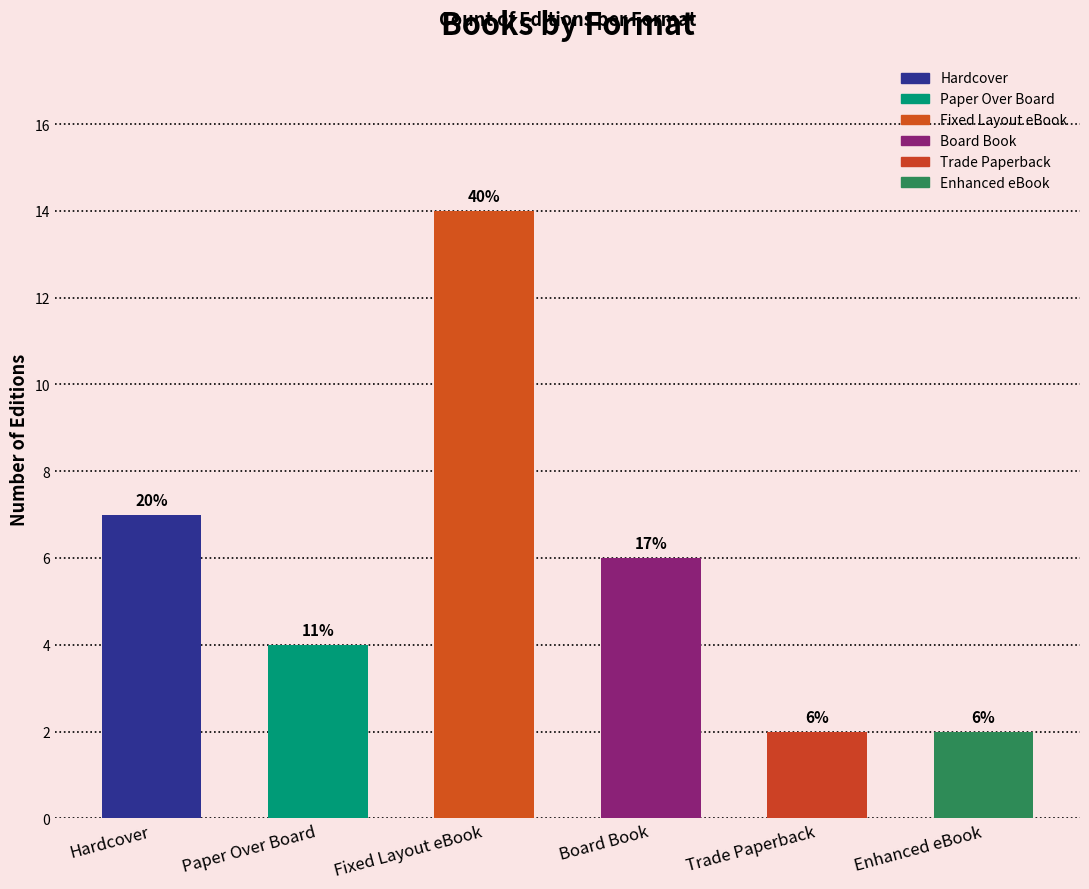

True or false: the data shows 1 at Trade Paperback.

False